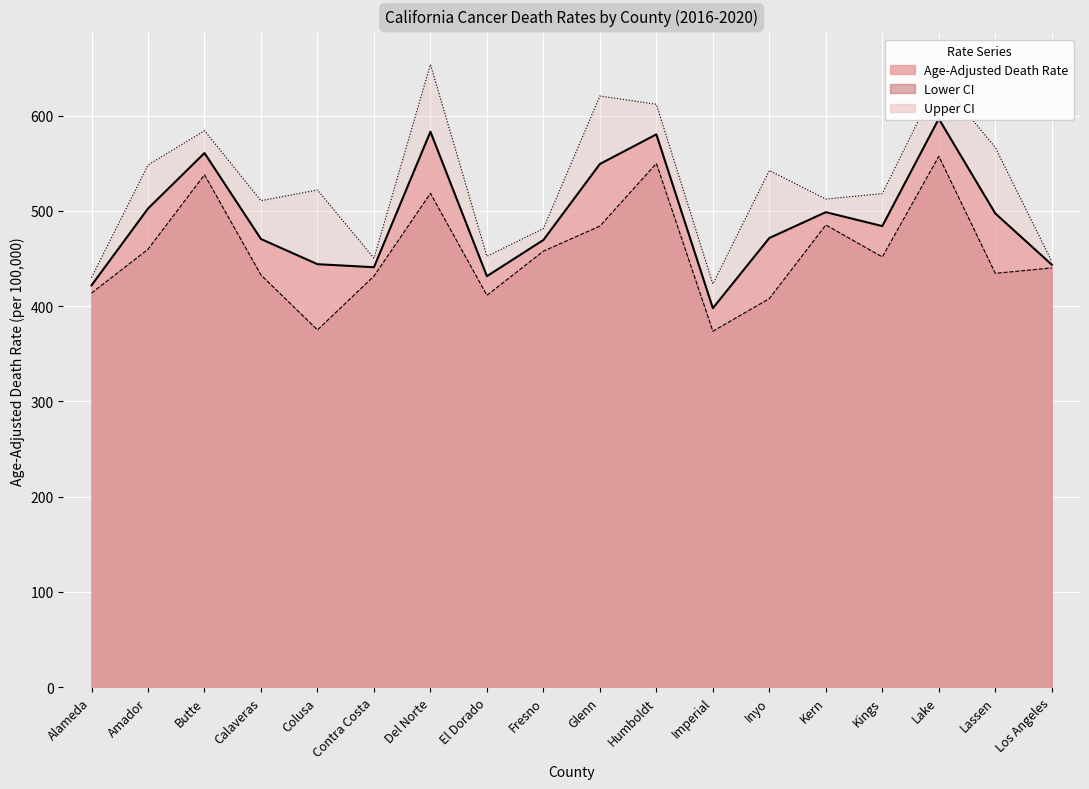

What is the sum of the Age-Adjusted Death Rate values at Lassen and Fresno?

966.7